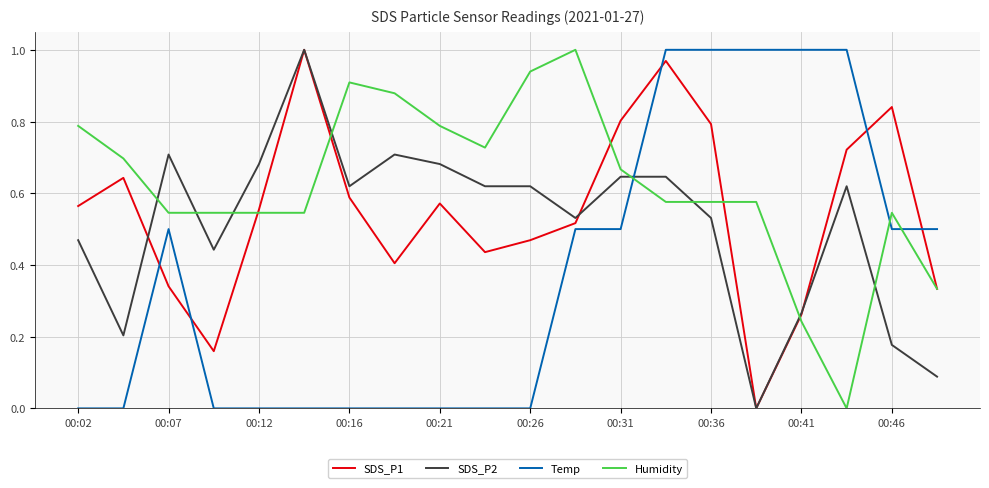

What is the sum of all Temp values?

7.5